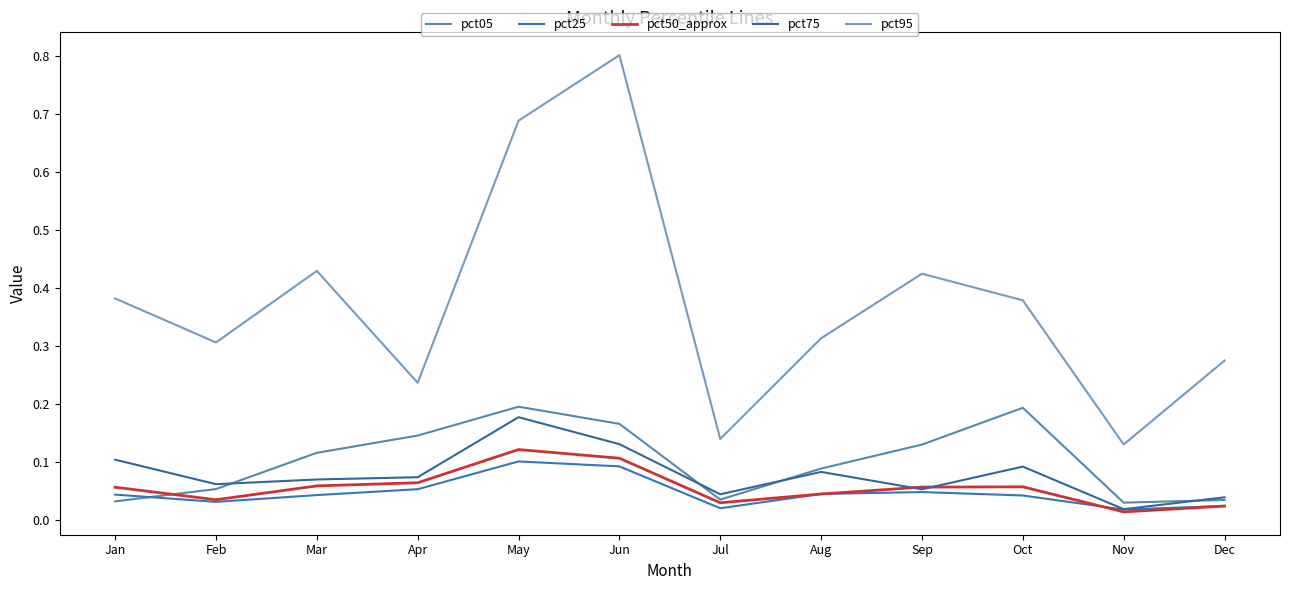

True or false: pct50_approx has a value of 0.2 at May.

False